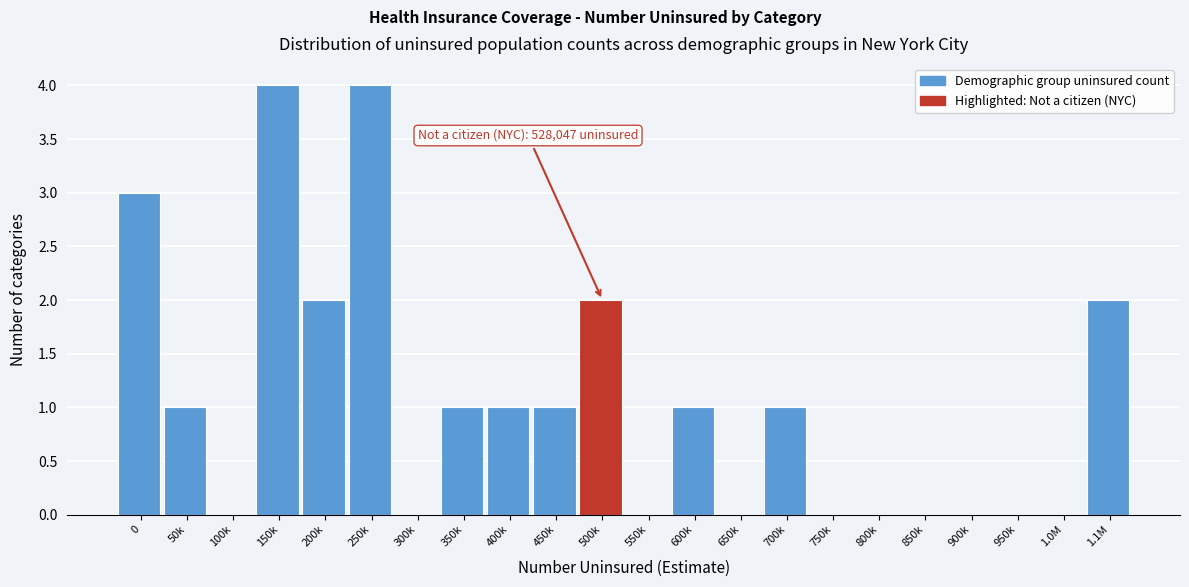

Reading left to right, transcribe all the data shown in this chart.

0=3	50k=1	100k=0	150k=4	200k=2	250k=4	300k=0	350k=1	400k=1	450k=1	500k=2	550k=0	600k=1	650k=0	700k=1	750k=0	800k=0	850k=0	900k=0	950k=0	1.0M=0	1.1M=2